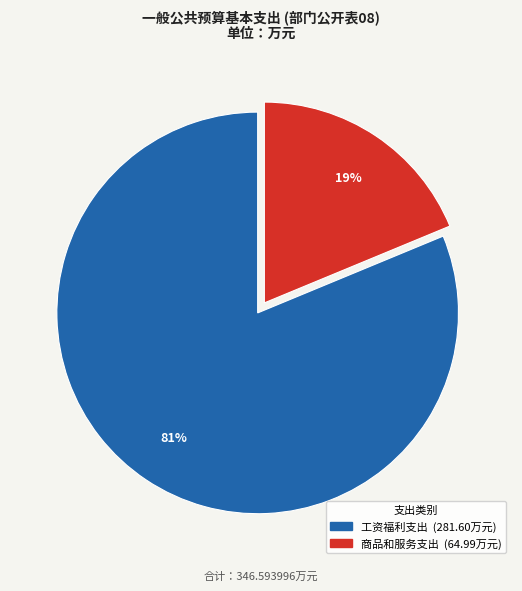

How many slices are in this pie chart?

2